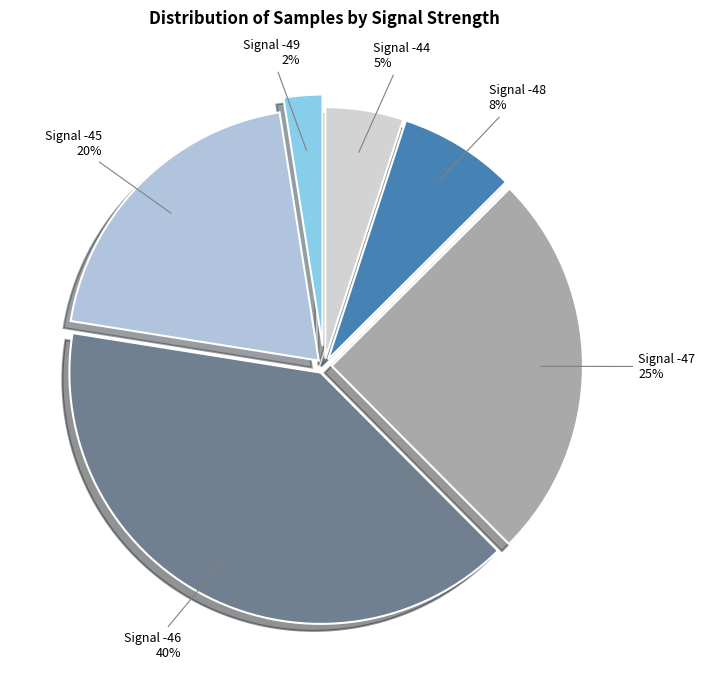

How many slices are in this pie chart?

6